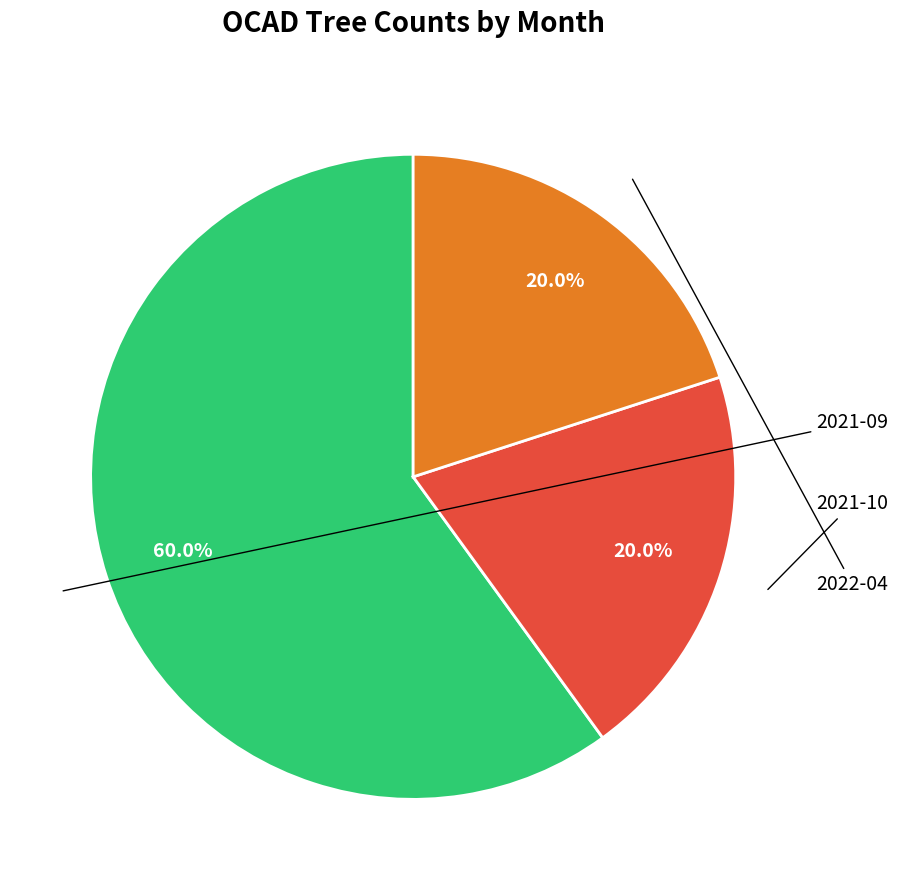

Is there any slice that represents more than half of the pie?

Yes